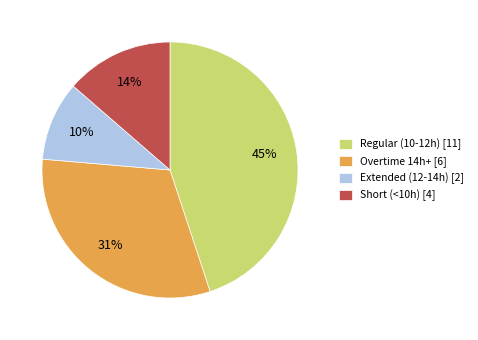

True or false: Overtime 14h+ [6] accounts for 44% of the total.

False